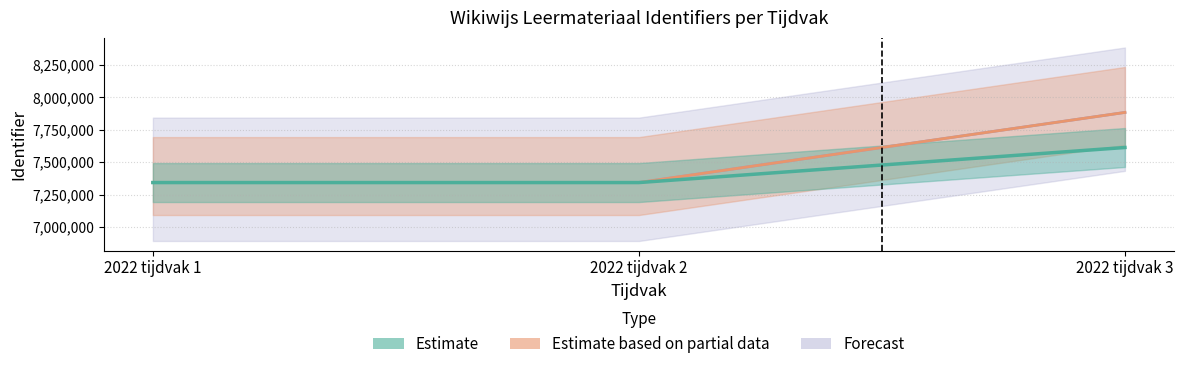

Which label corresponds to the largest value in the chart?

2022 tijdvak 3